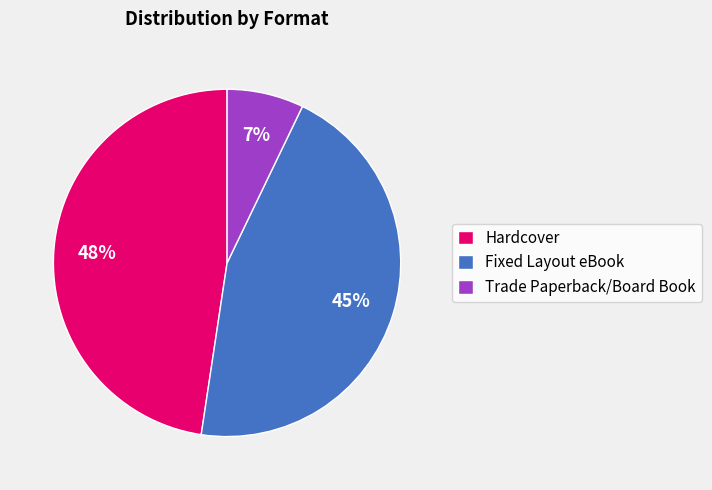

To the nearest percent, what is the average slice percentage?

33%